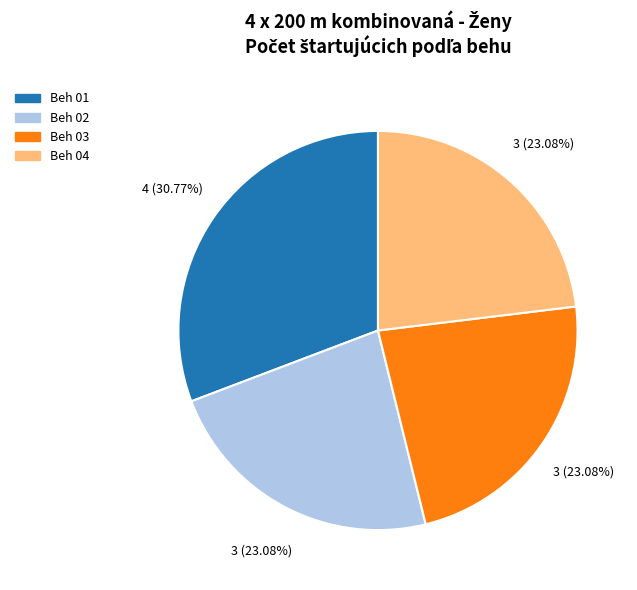

What percentage is the Beh 01 slice, to the nearest percent?

31%